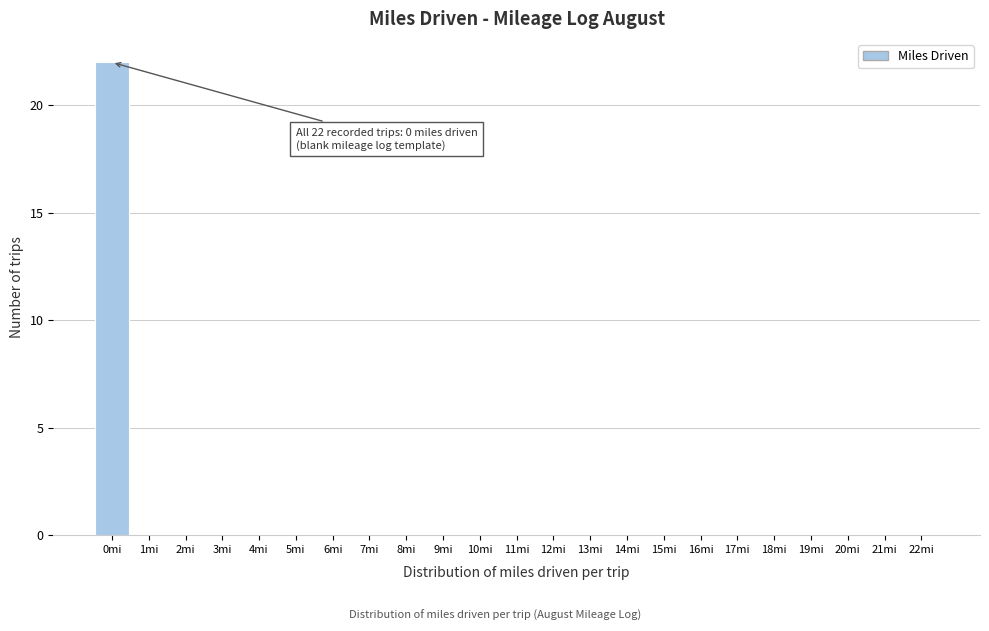

Reading left to right, list all the values displayed in this chart.

0mi=22	1mi=0	2mi=0	3mi=0	4mi=0	5mi=0	6mi=0	7mi=0	8mi=0	9mi=0	10mi=0	11mi=0	12mi=0	13mi=0	14mi=0	15mi=0	16mi=0	17mi=0	18mi=0	19mi=0	20mi=0	21mi=0	22mi=0